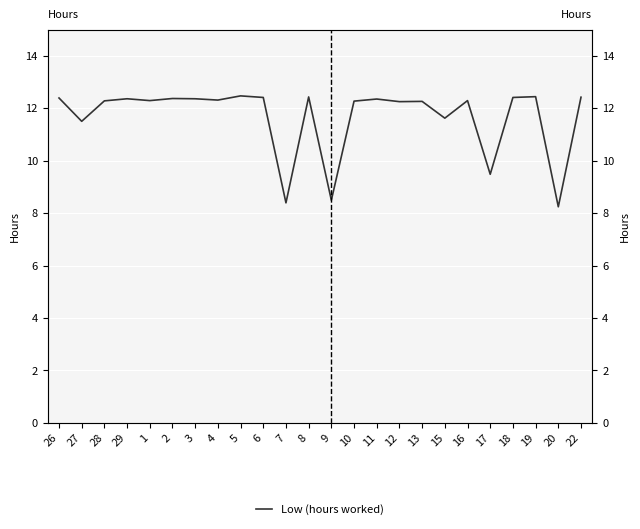

What is the approximate value at 17?

9.5